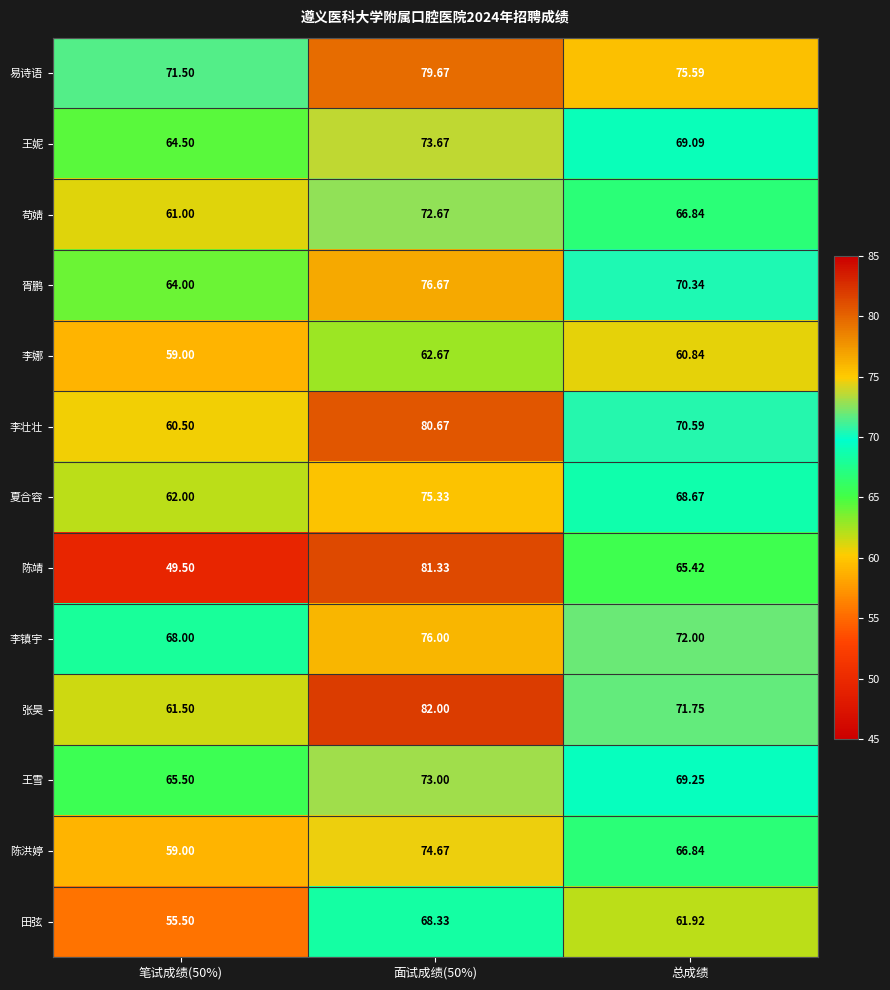

At 面试成绩(50%), list the series in order from largest to smallest.

张昊, 陈靖, 李壮壮, 易诗语, 胥鹏, 李镇宇, 夏合容, 陈洪婷, 王妮, 王雪, 苟婧, 田弦, 李娜